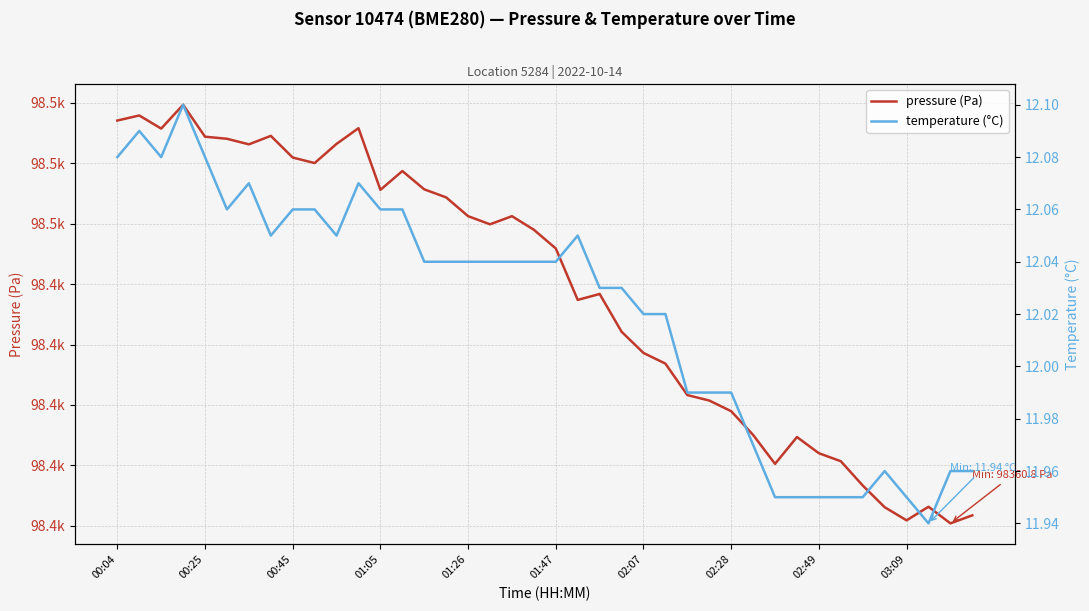

At how many categories does at least one series exceed 20900?

40